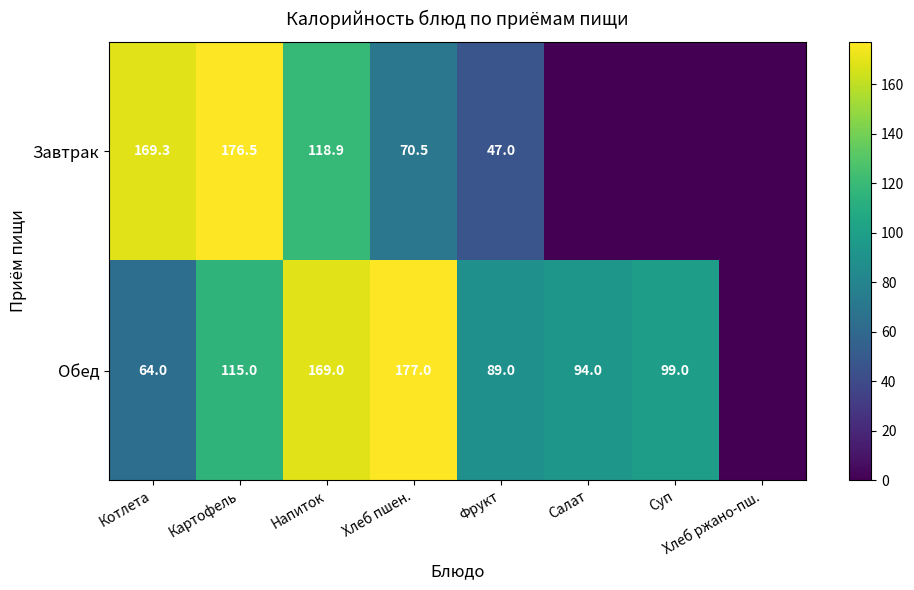

What is the difference between the Обед values at Суп and Картофель?

16.0